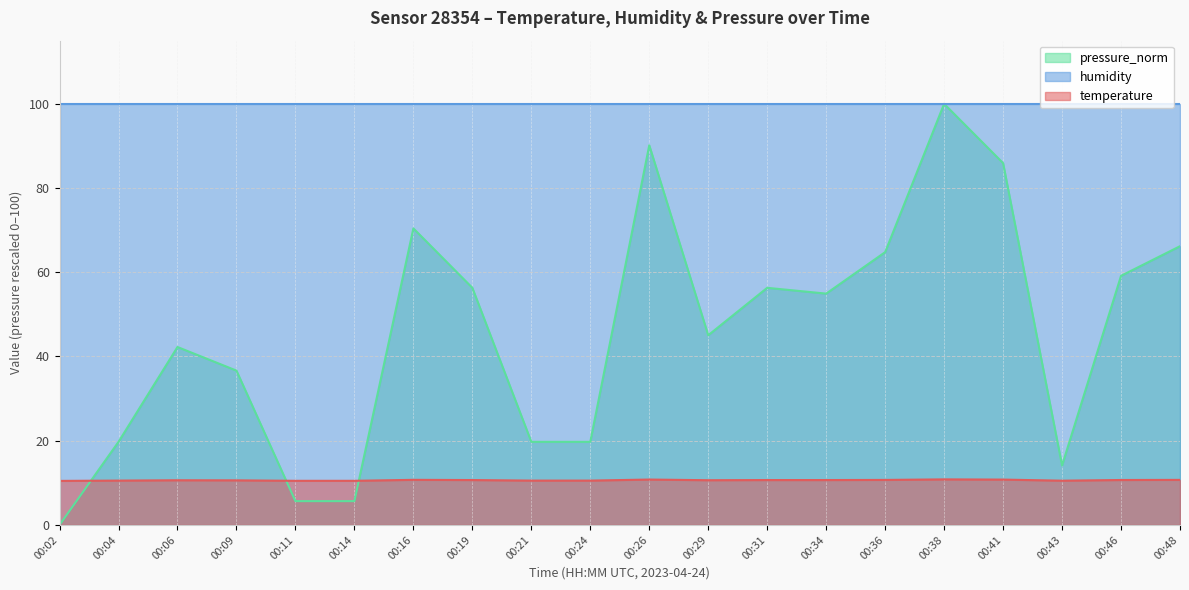

True or false: temperature and humidity cross at least once.

False